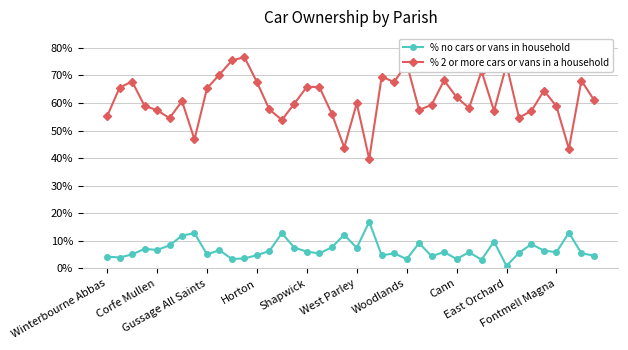

What is the sum of all % no cars or vans in household values?

272.4